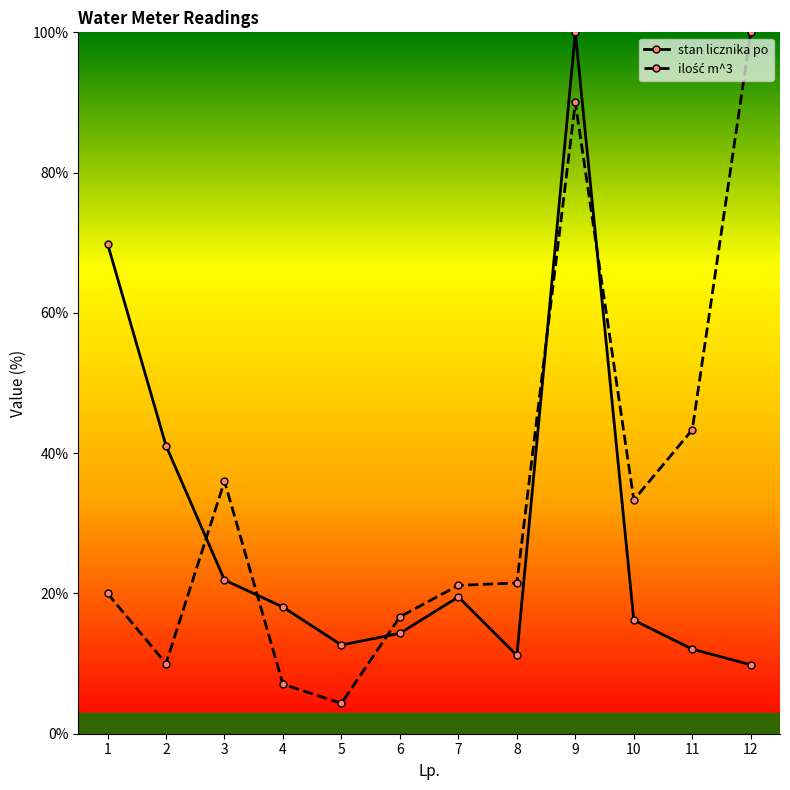

At how many categories does at least one series exceed 45?

3